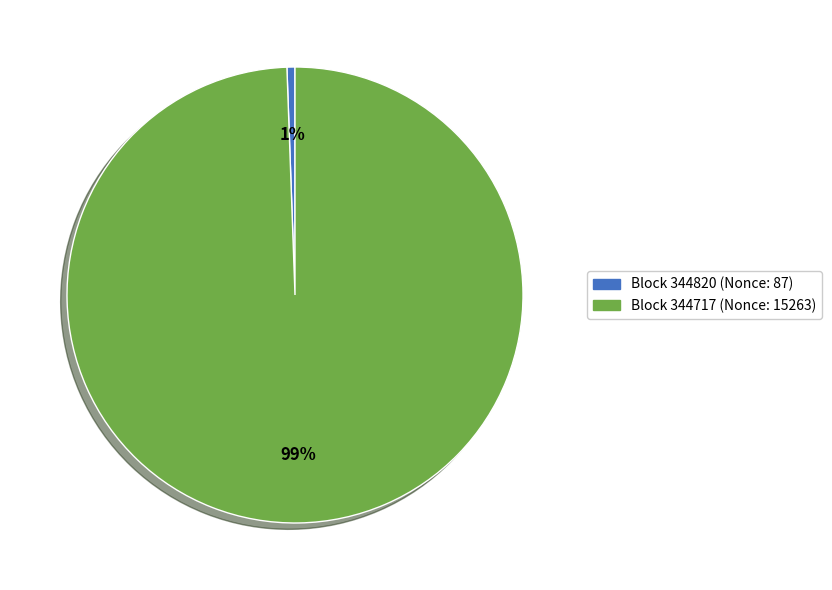

Does any single category account for the majority?

Yes